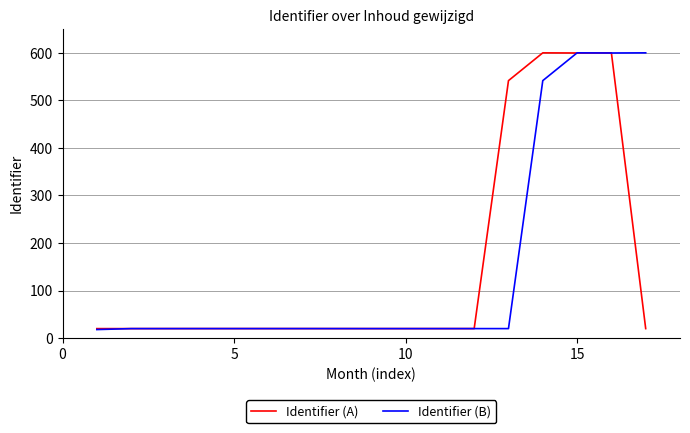

What is the greatest value displayed?

600.0